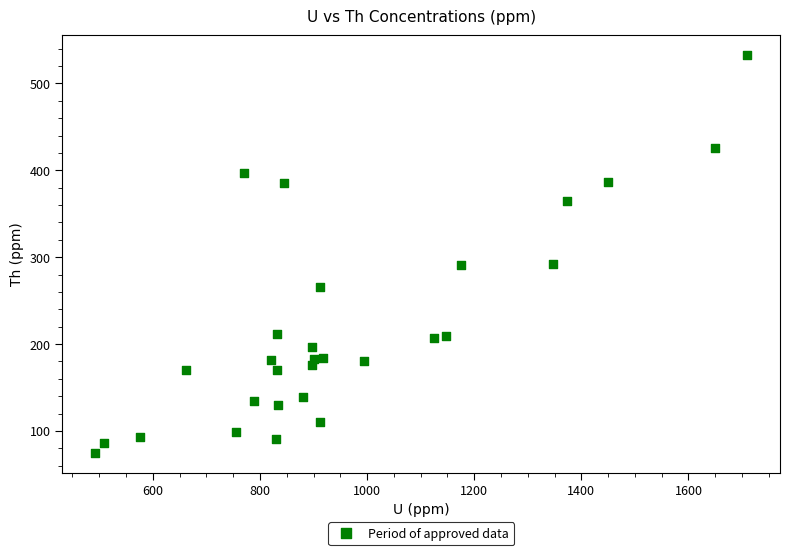

What is the range of X values (max minus min)?

1218.0